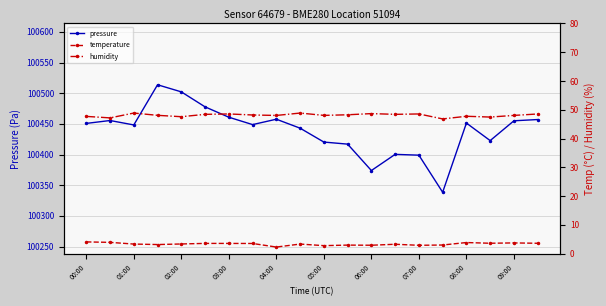

True or false: humidity and temperature cross at least once.

False